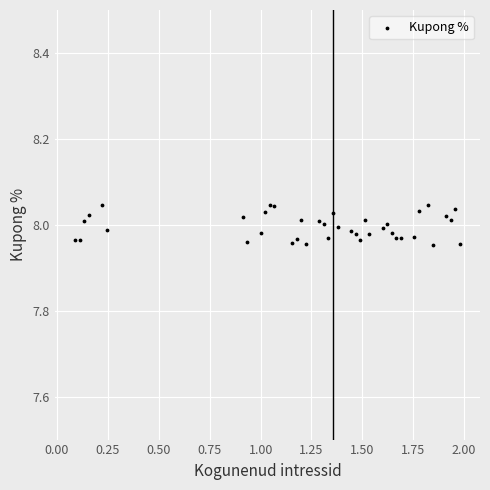

What is the range of X values (max minus min)?

1.9